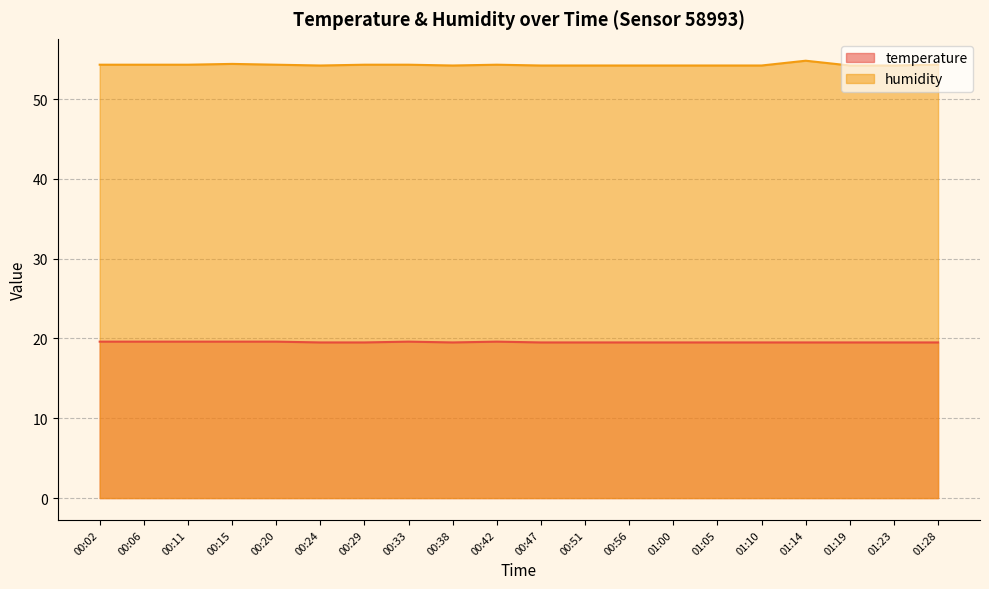

What is the difference between the highest and lowest values at 00:51?

34.7